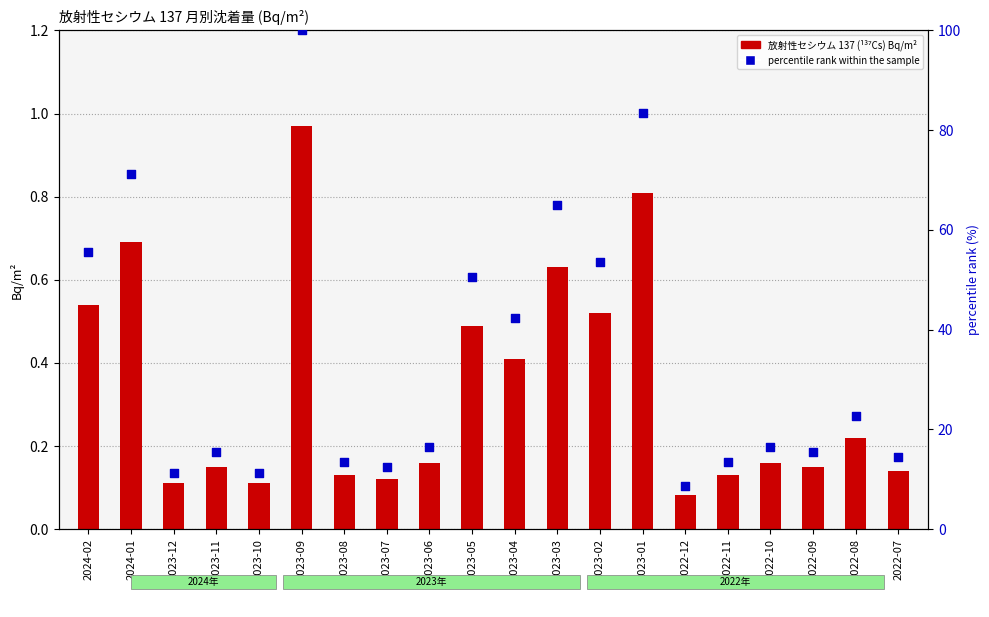

Is the value of percentile rank within the sample at 2022-07 greater than the value of 放射性セシウム 137 (¹³⁷Cs) Bq/m² at 2023-07?

Yes